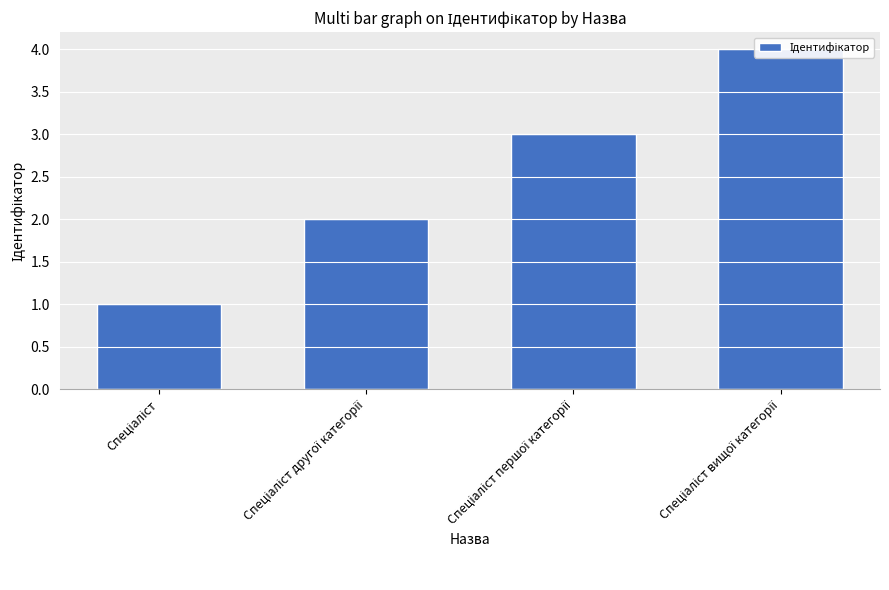

Rank the categories by value from lowest to highest.

Спеціаліст, Спеціаліст другої категорії, Спеціаліст першої категорії, Спеціаліст вищої категорії